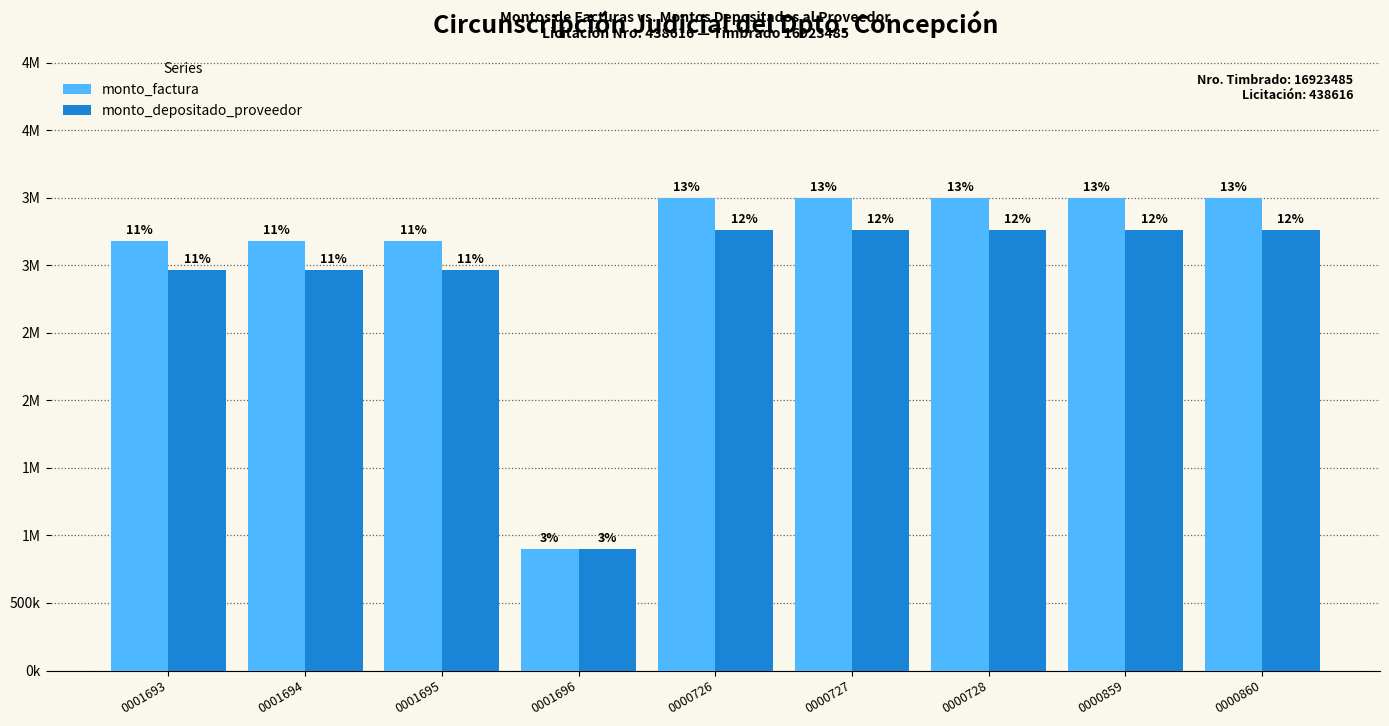

What is the difference between the highest and lowest values at 0000727?

238000